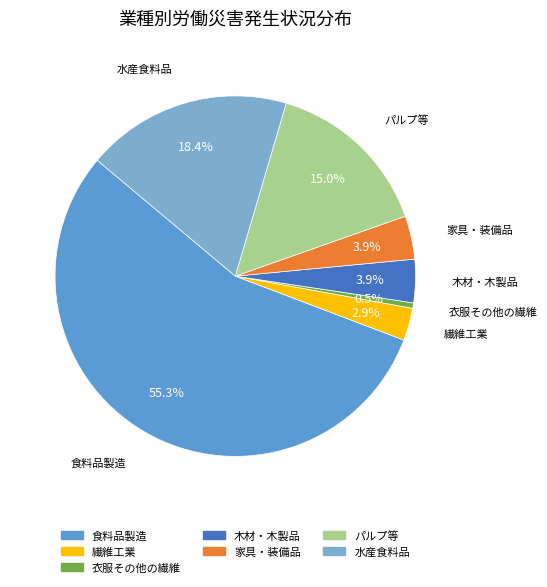

What portion of the pie excludes 衣服その他の繊維?

99.5%